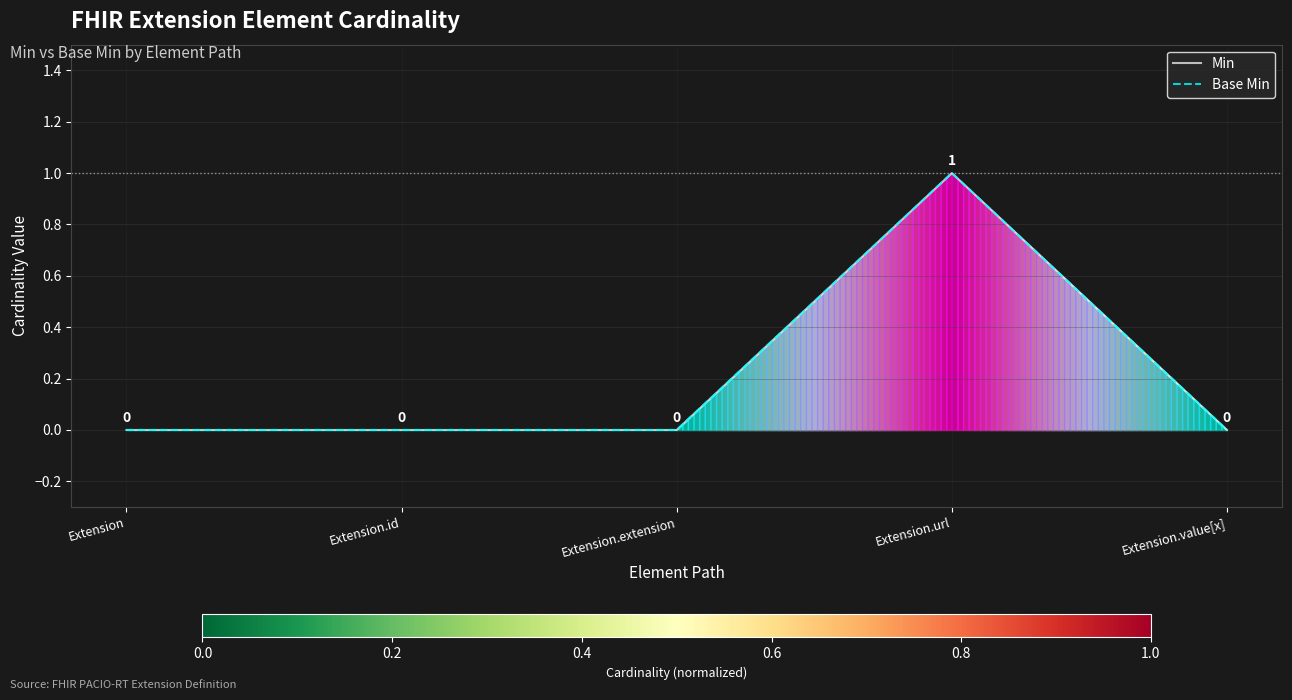

Reading right to left, list all the values displayed in this chart.

Min: Extension.value[x]=0	Extension.url=1	Extension.extension=0	Extension.id=0	Extension=0
Base Min: Extension.value[x]=0	Extension.url=1	Extension.extension=0	Extension.id=0	Extension=0